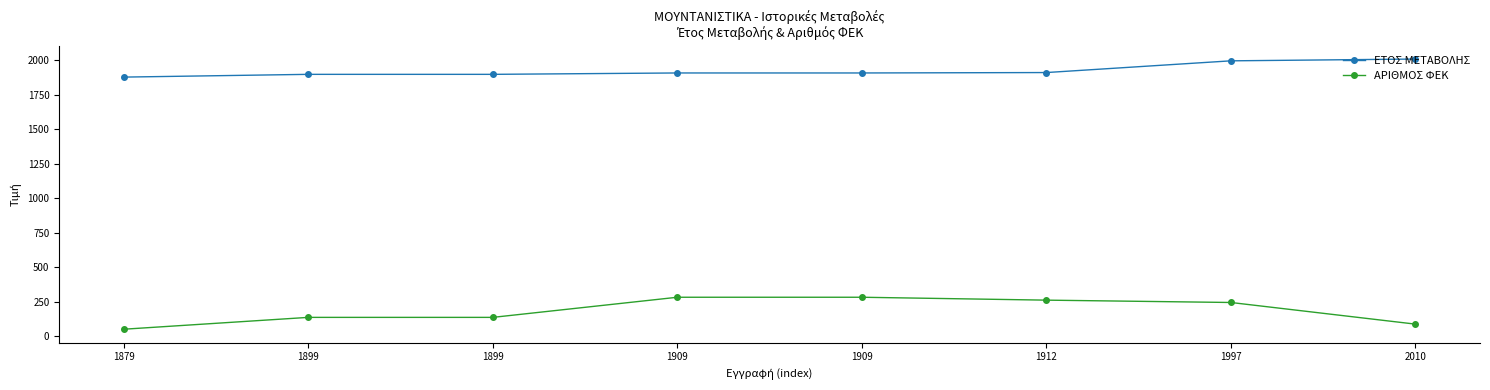

Is it true that ΑΡΙΘΜΟΣ ΦΕΚ equals 141 at 1909?

False